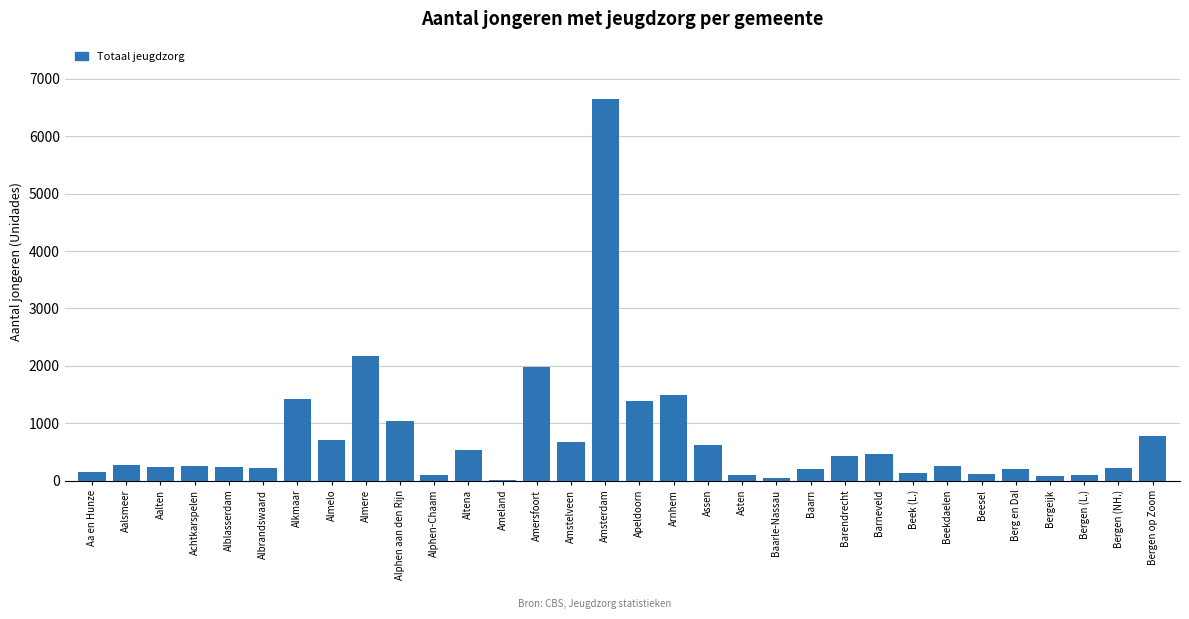

Approximately how many times larger is the value at Altena compared to Baarn?

2.5